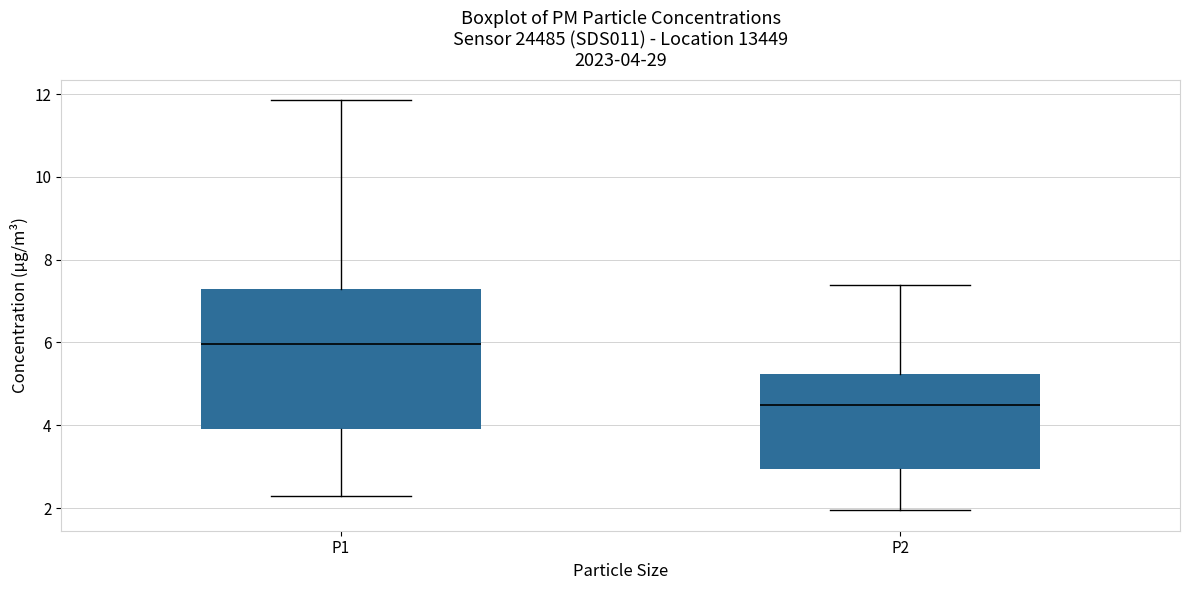

Which box is the tallest, from its lower edge to its upper edge?

P1